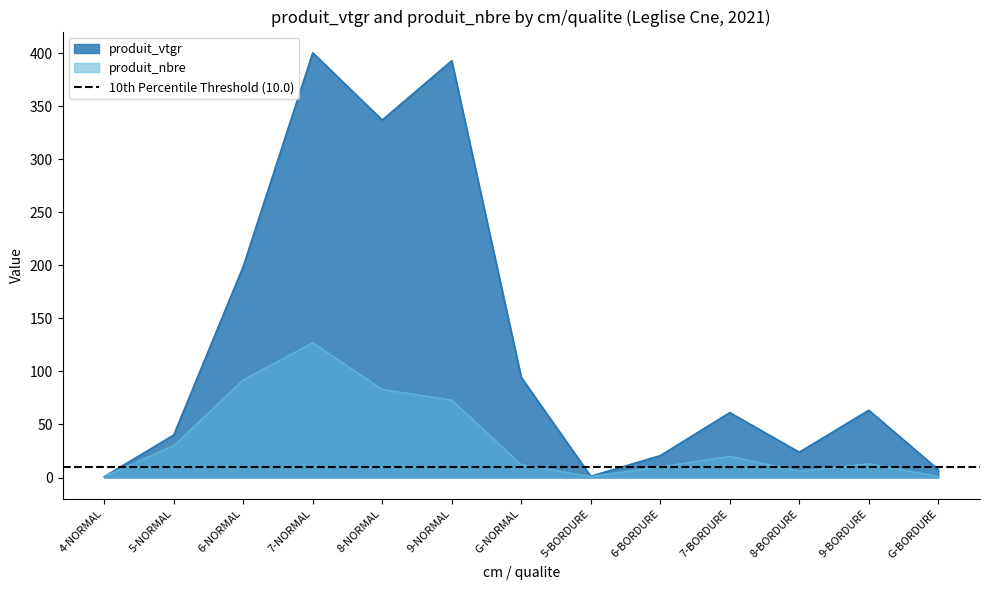

At how many categories does at least one series exceed 63?

6